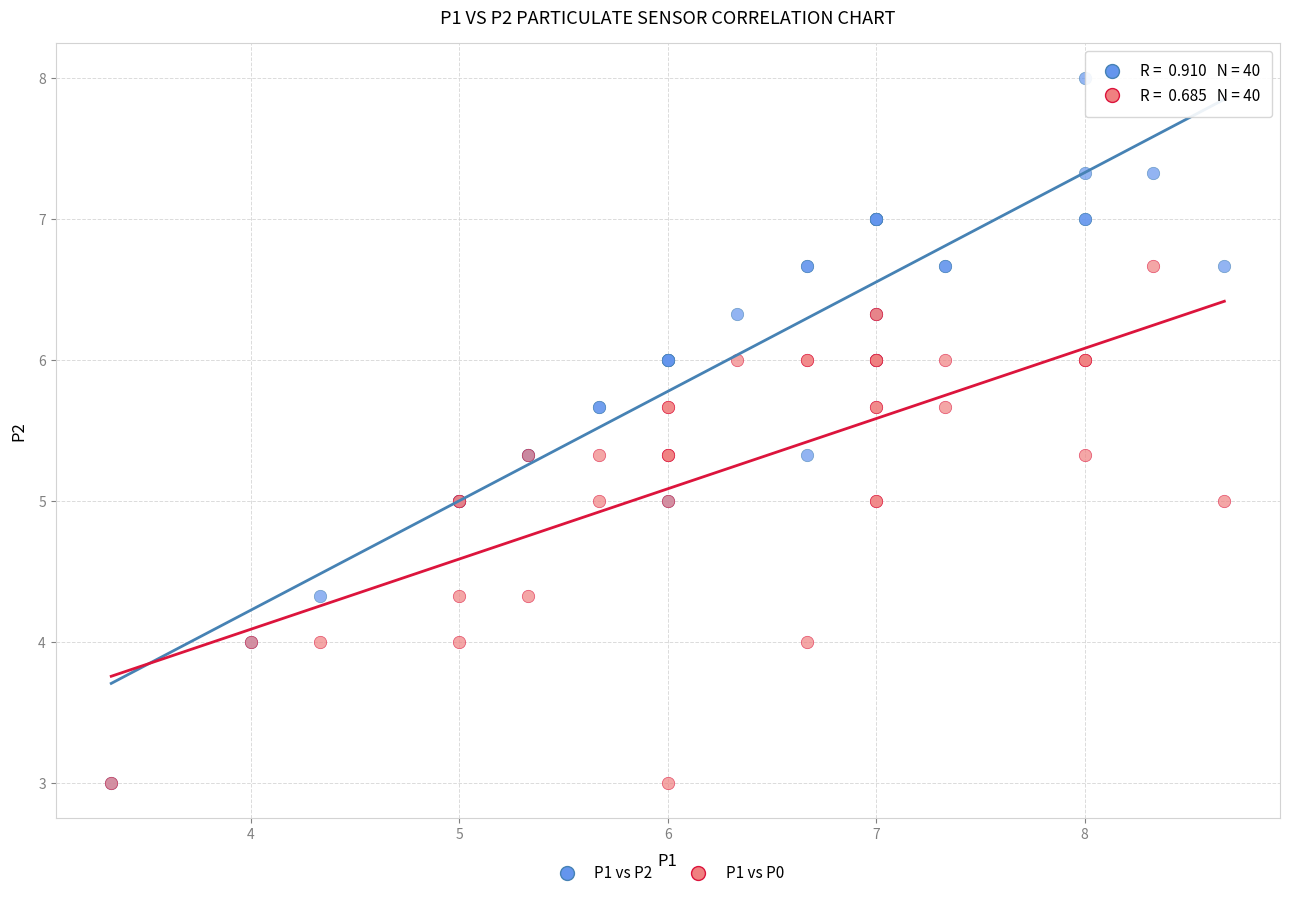

Which series has the largest Y range (max minus min)?

P1 vs P2